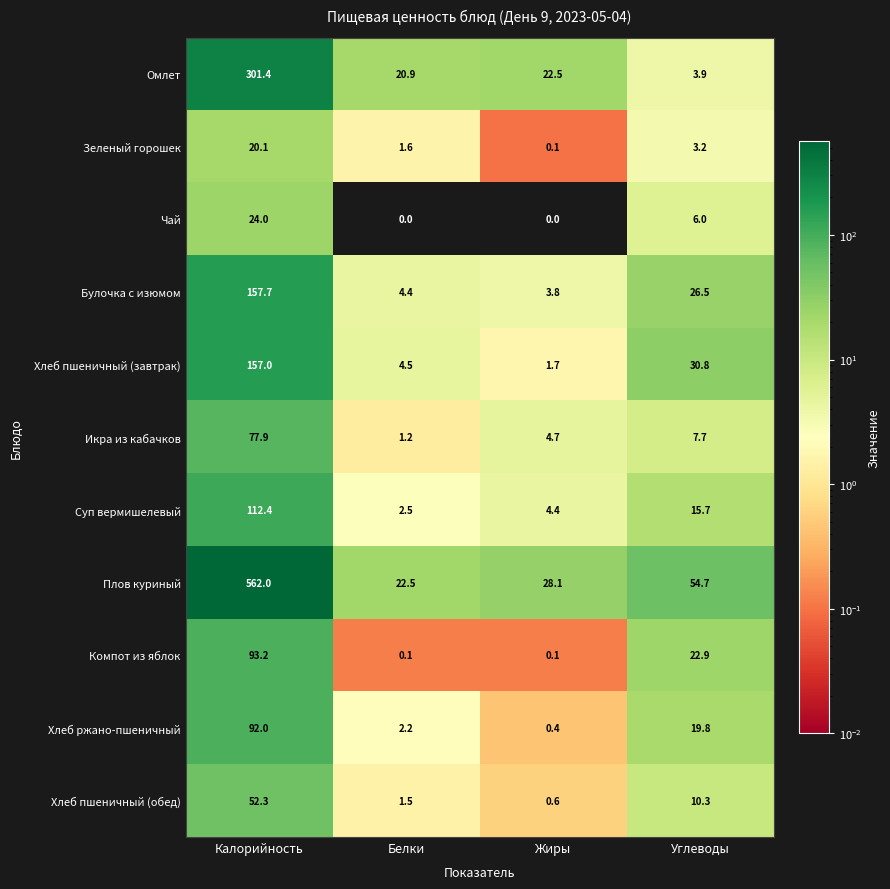

What is the approximate value of Хлеб пшеничный (обед) at Белки?

1.5